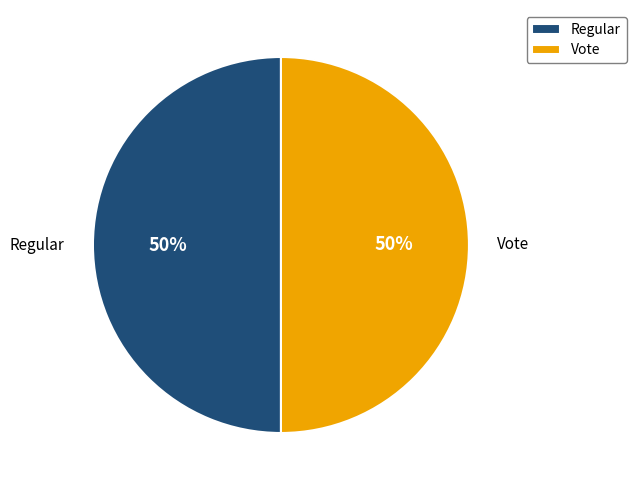

What is the ratio of the value at Regular to the value at Vote?

1.0